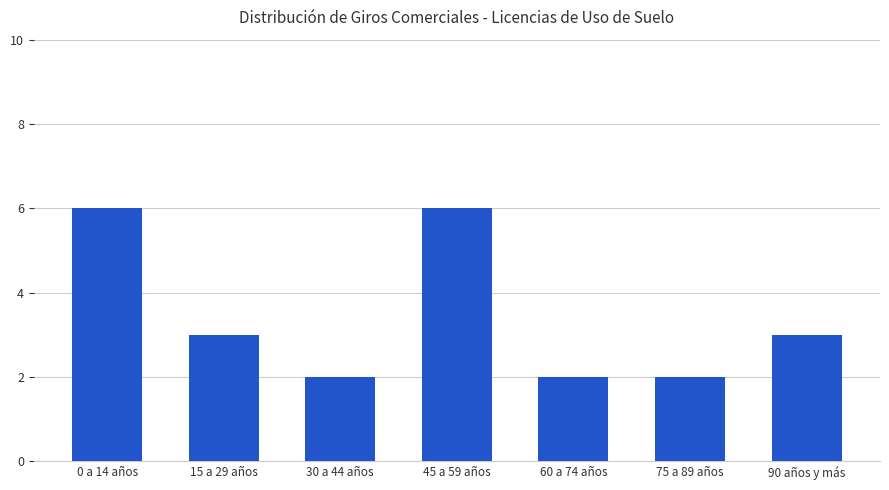

Reading left to right, what are all the values shown in this chart?

0 a 14 años=6	15 a 29 años=3	30 a 44 años=2	45 a 59 años=6	60 a 74 años=2	75 a 89 años=2	90 años y más=3